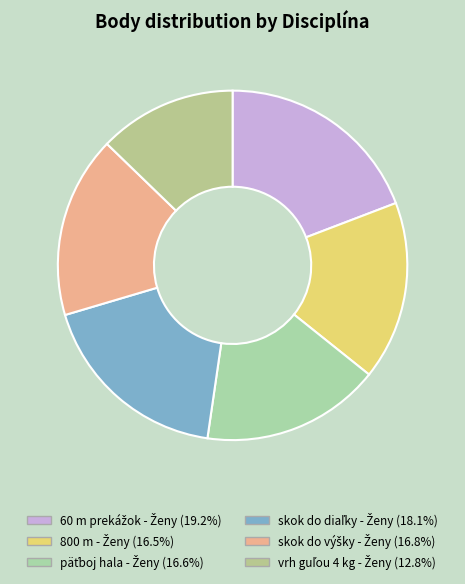

What is the smallest slice in the pie chart?

vrh guľou 4 kg - Ženy